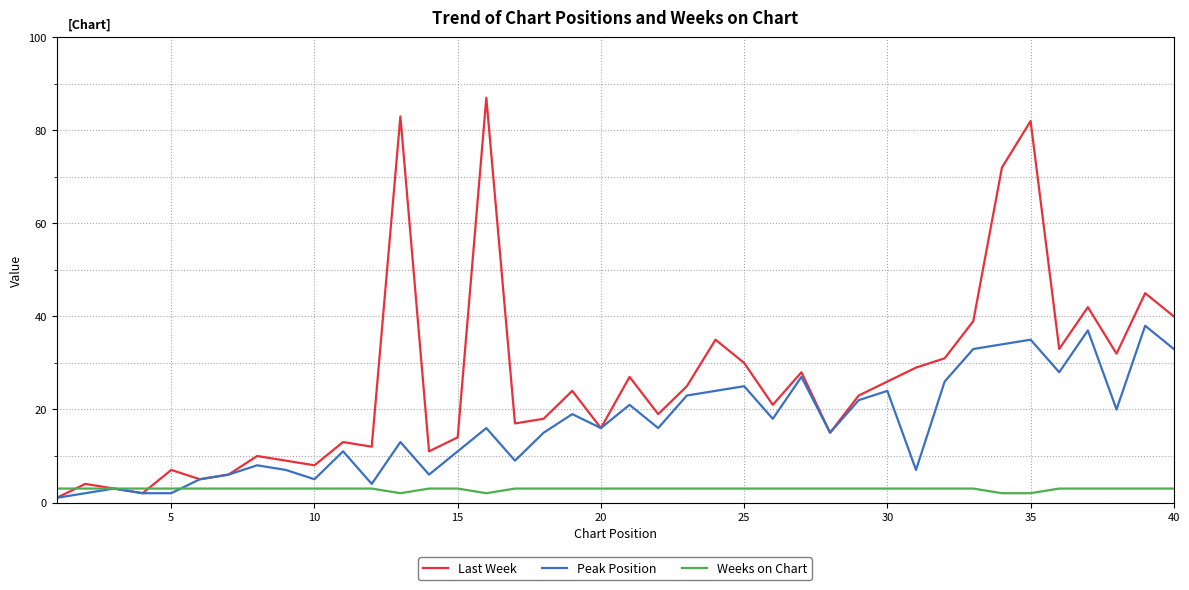

Which series has the largest range (max minus min)?

Last Week